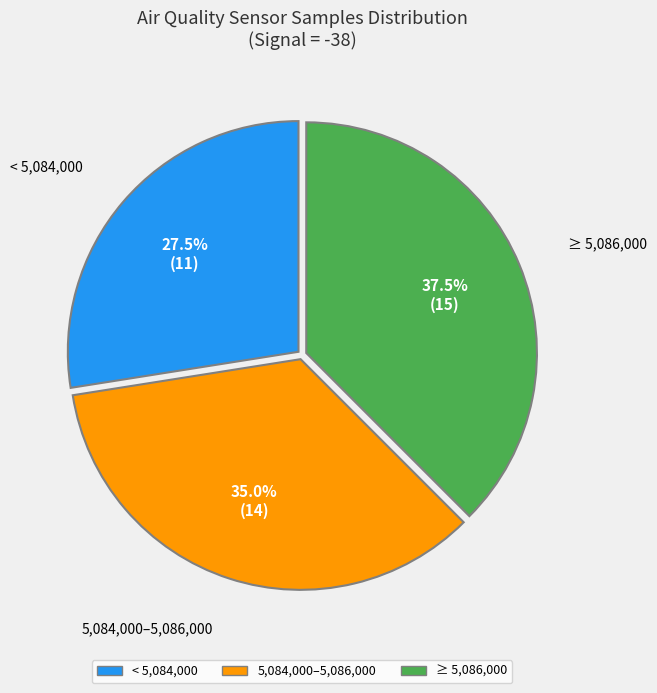

Does any single category account for the majority?

No